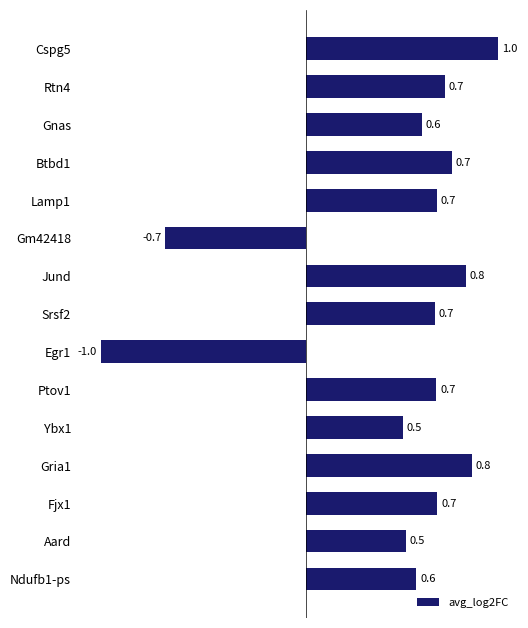

What is the difference between the maximum and minimum values?

2.0